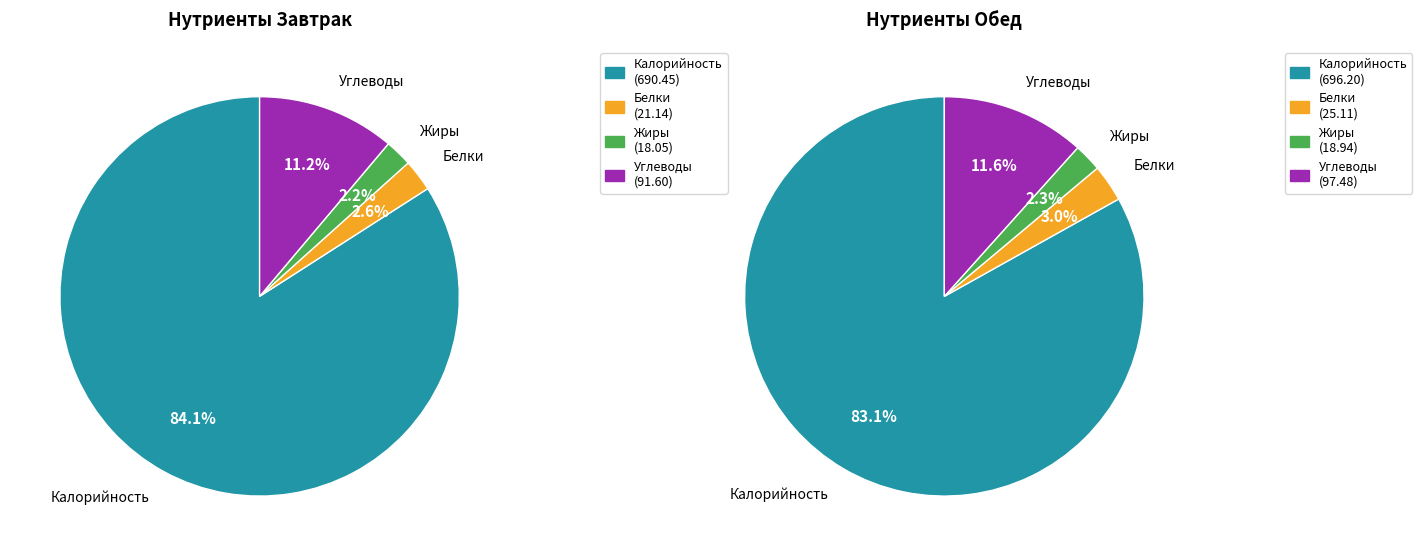

Combined, do Углеводы and Белки account for over 50%?

No